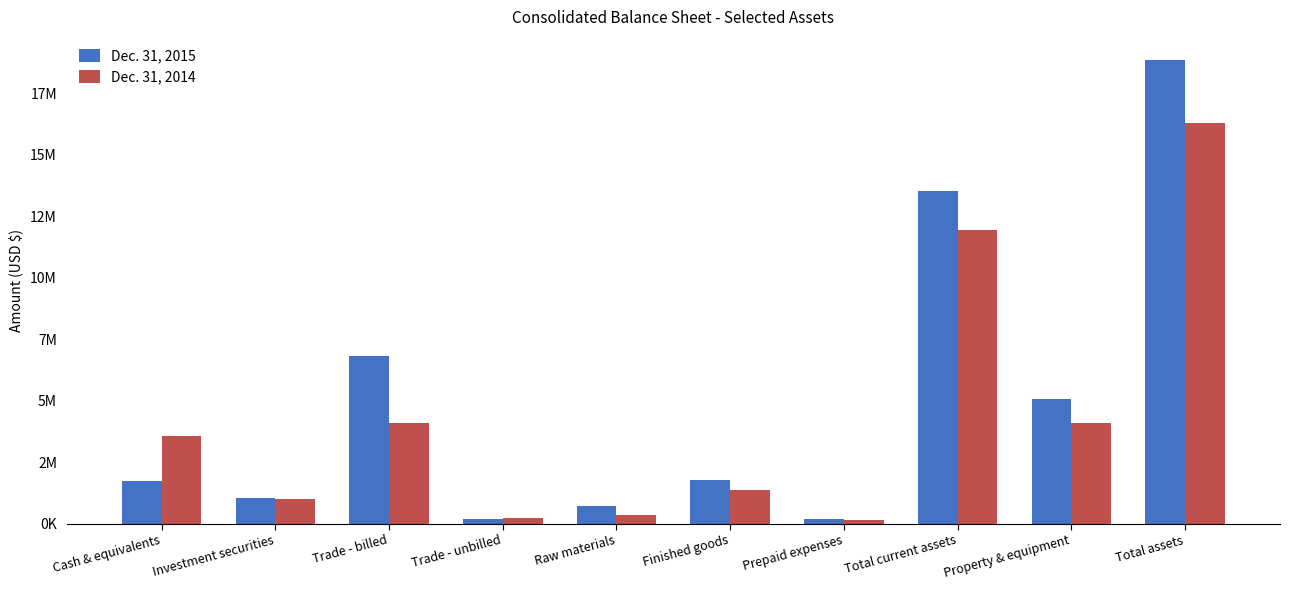

List the series in order of their overall mean, highest first.

Dec. 31, 2015, Dec. 31, 2014